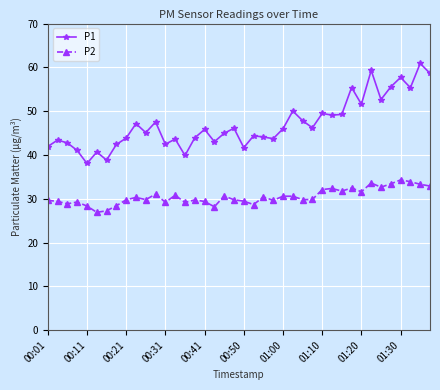

What is the value of the P2 point at the 10th from the left?

30.3